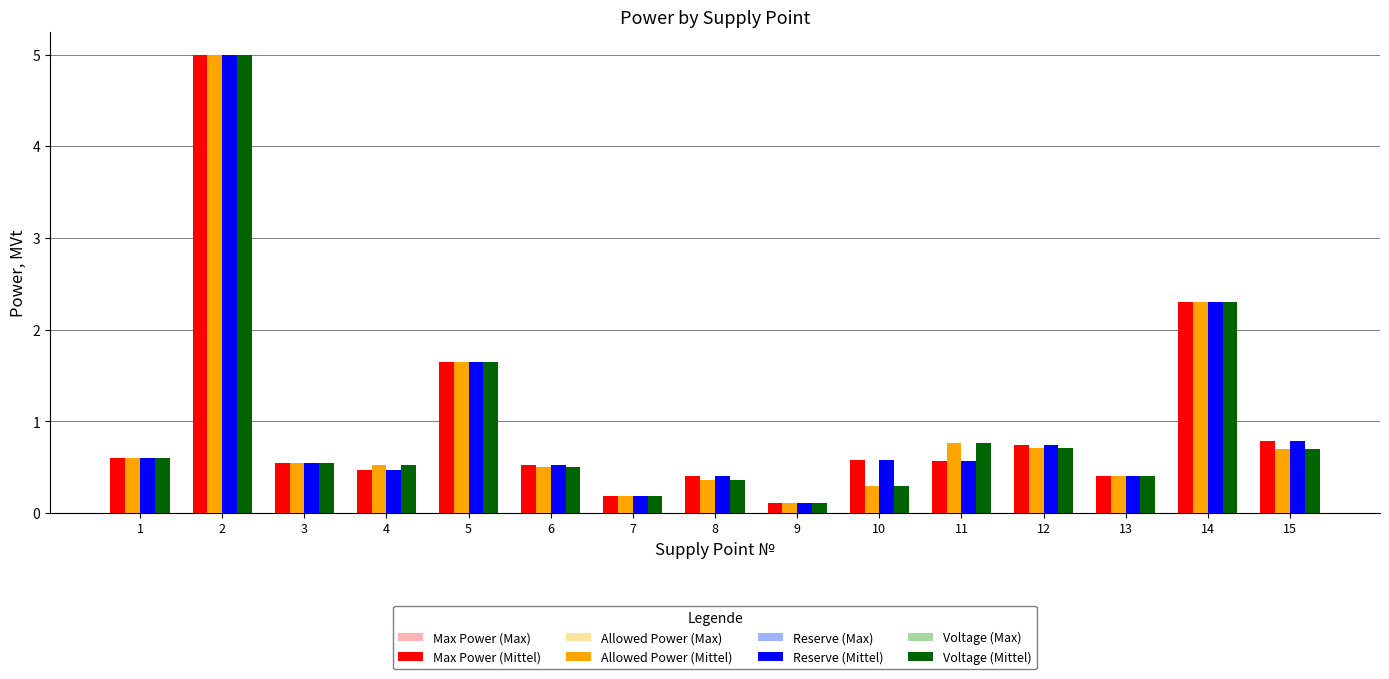

What is the sum of all Max Power (Mittel) values?

14.9